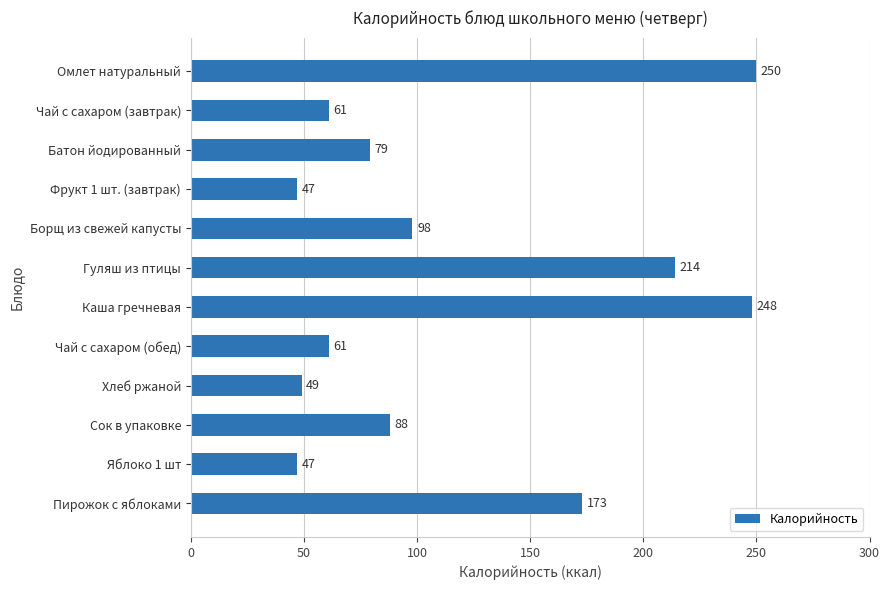

Is it true that the value at Каша гречневая is 158?

False